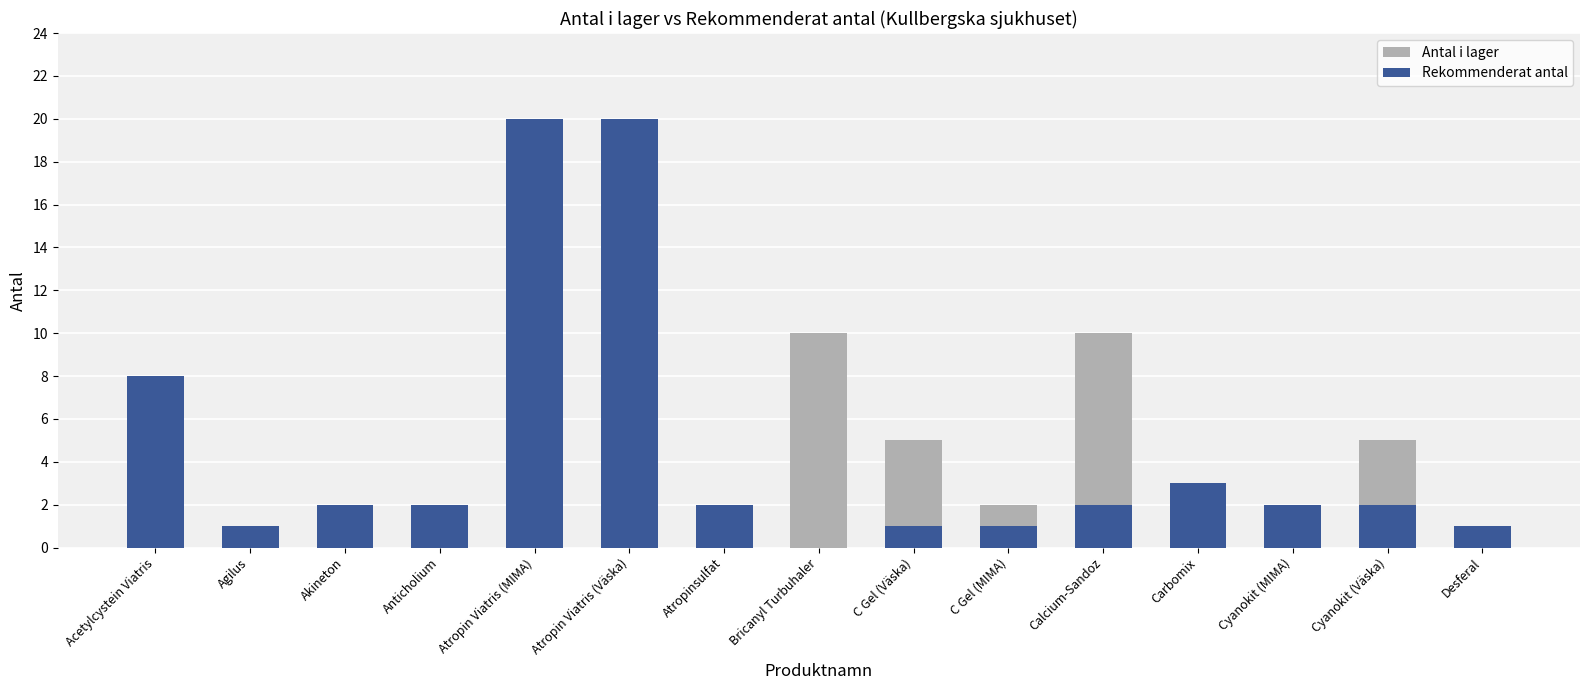

Are the bars horizontal?

No